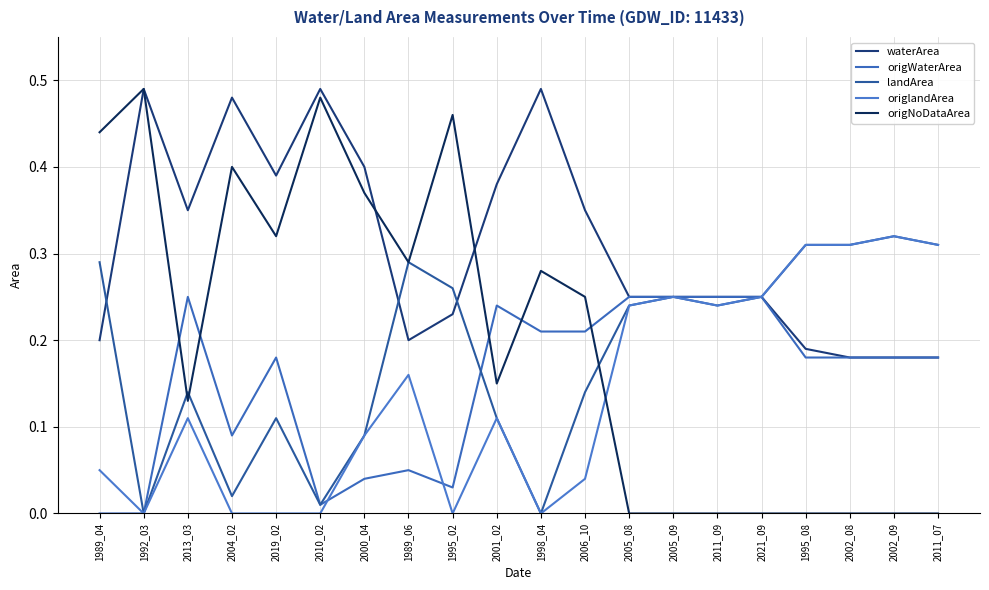

What is the maximum value shown in the chart?

0.5